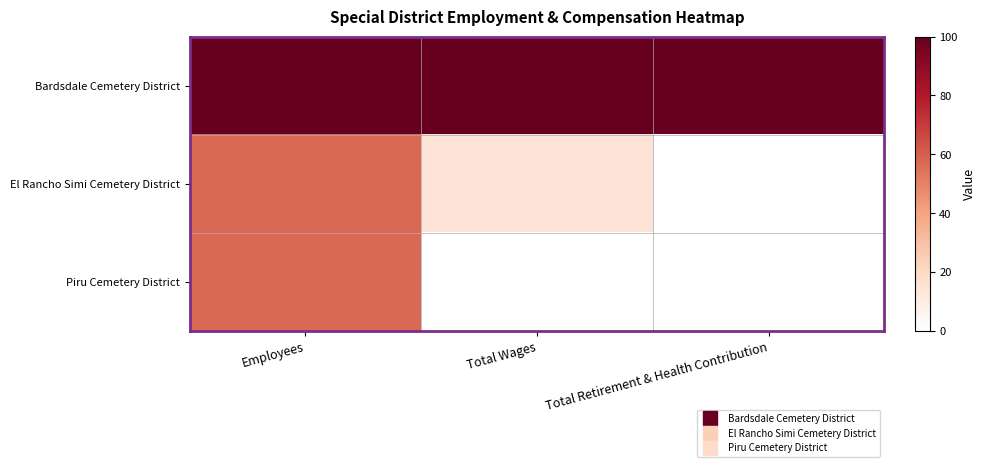

Reading left to right, what are all the values shown in this chart?

Bardsdale Cemetery District: Employees=100.0	Total Wages=100.0	Total Retirement & Health Contribution=100.0
El Rancho Simi Cemetery District: Employees=57.1	Total Wages=14.6	Total Retirement & Health Contribution=0.0
Piru Cemetery District: Employees=57.1	Total Wages=0.0	Total Retirement & Health Contribution=0.0